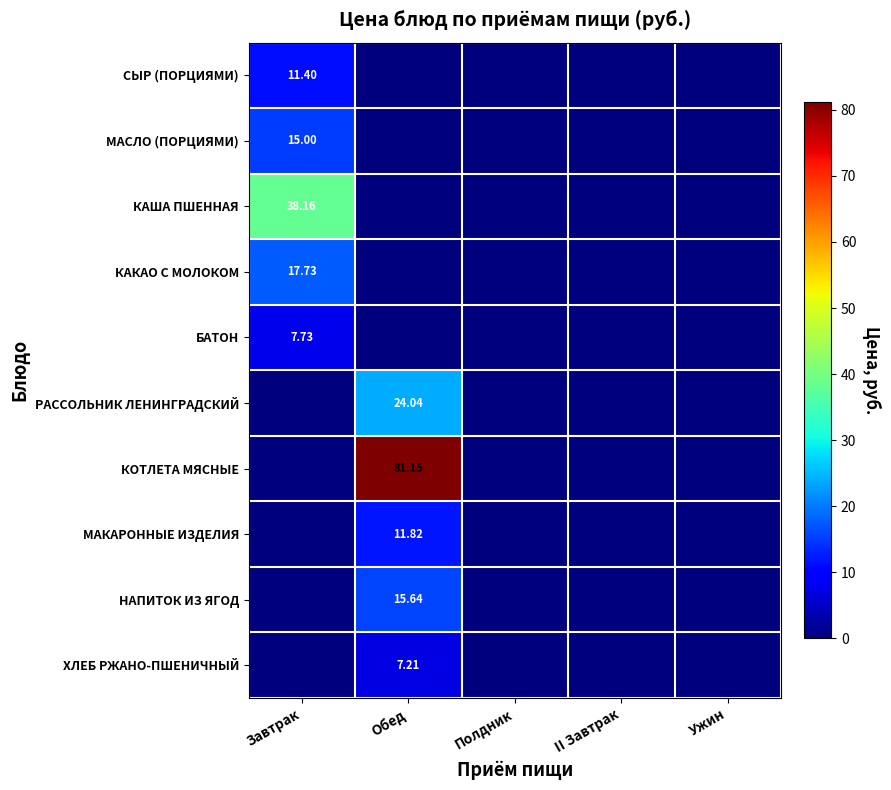

Rank the categories by РАССОЛЬНИК ЛЕНИНГРАДСКИЙ value from highest to lowest.

Обед, Завтрак, Полдник, II Завтрак, Ужин